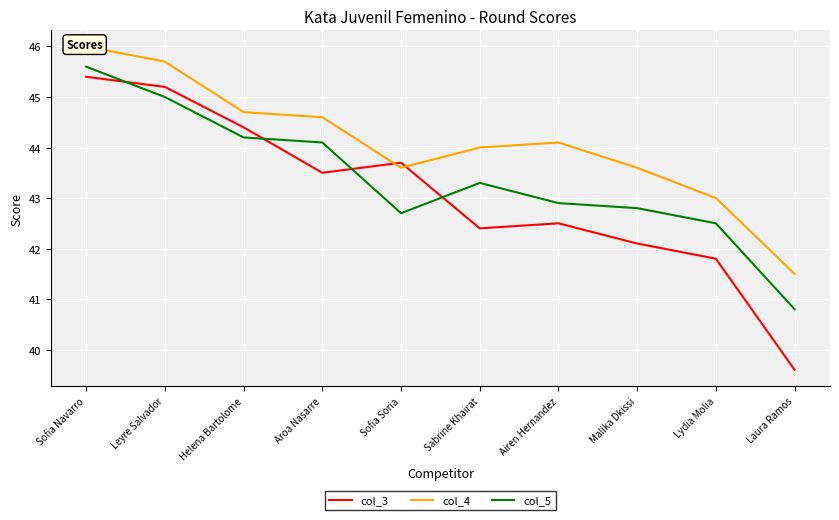

How many interior local peaks does the col_5 series have?

1